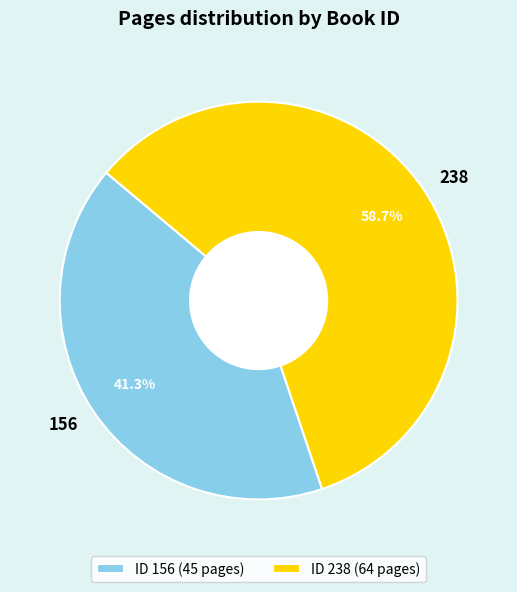

Rank the categories by value from highest to lowest.

ID 238 (64 pages), ID 156 (45 pages)